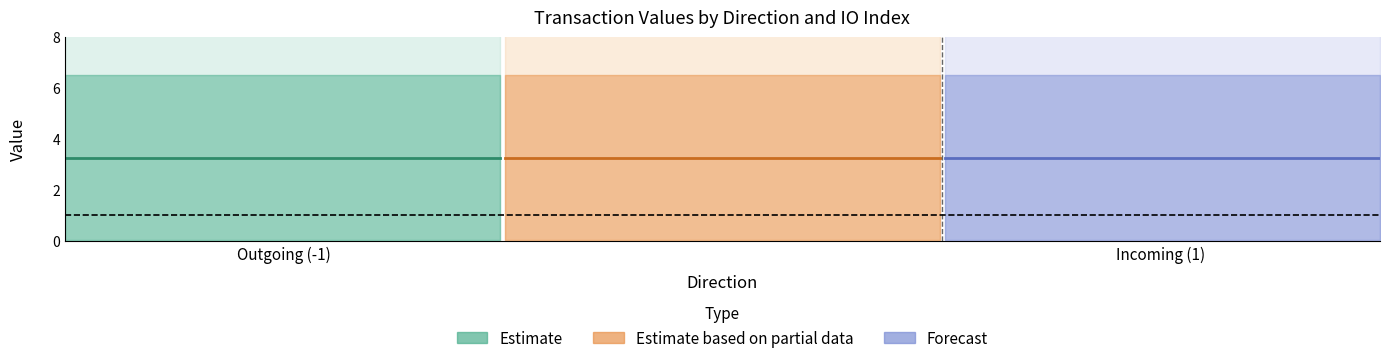

What is the value of the valid_mainchain point at the 1st from the left?

1.0